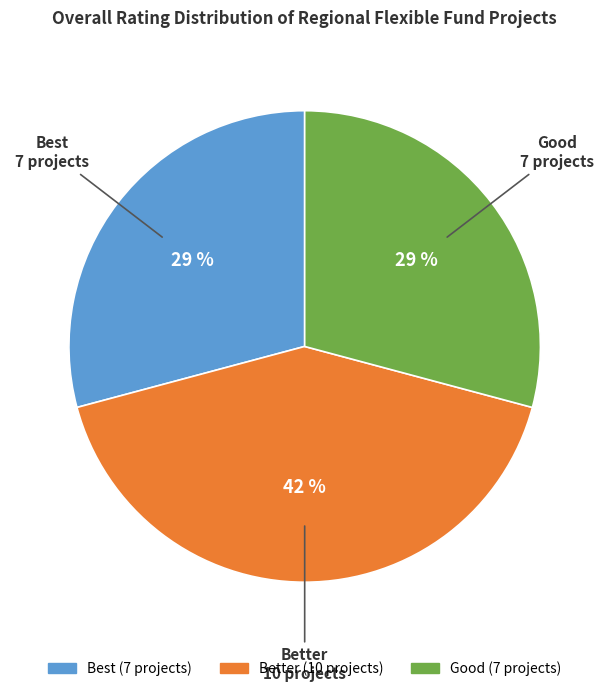

To the nearest percent, what is the average slice percentage?

33%